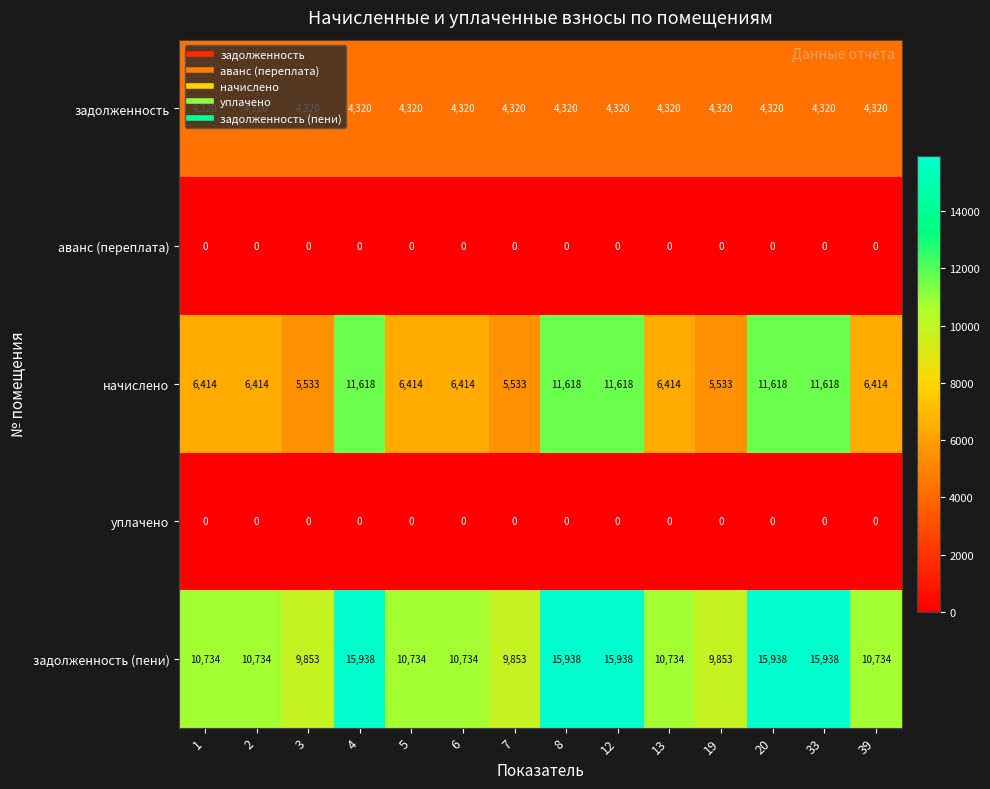

What is the total value across all series at 33?

31876